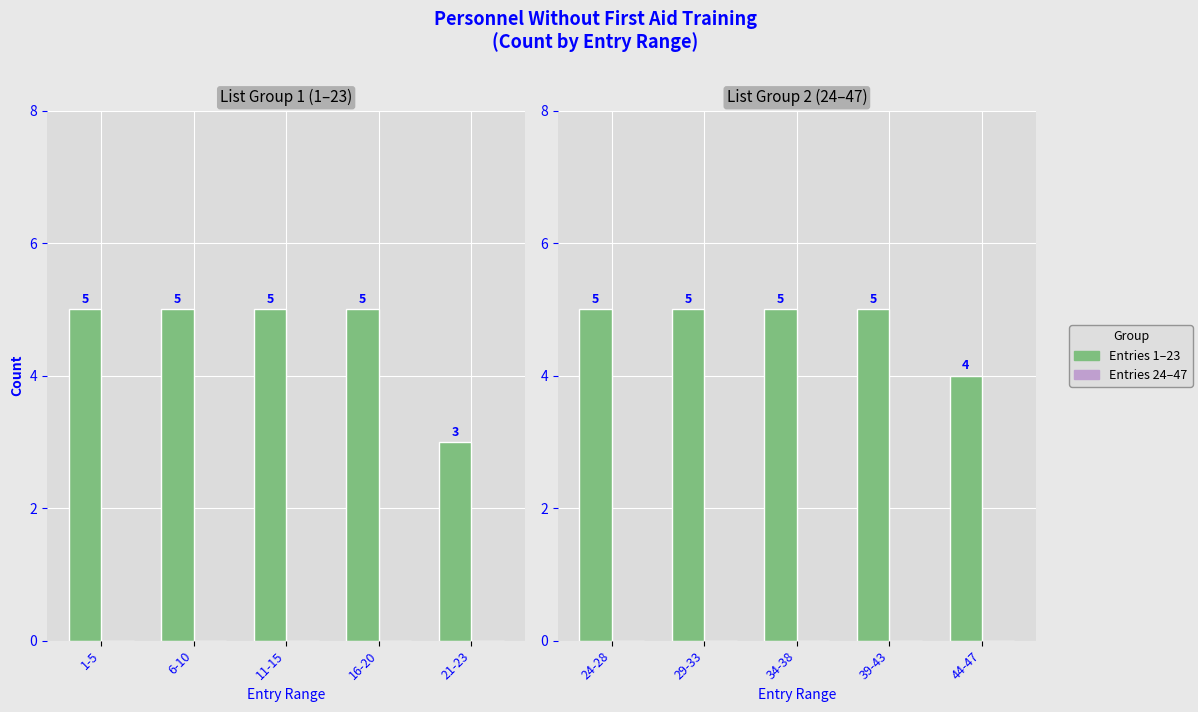

What is the difference between the highest and lowest values at 34-38?

5